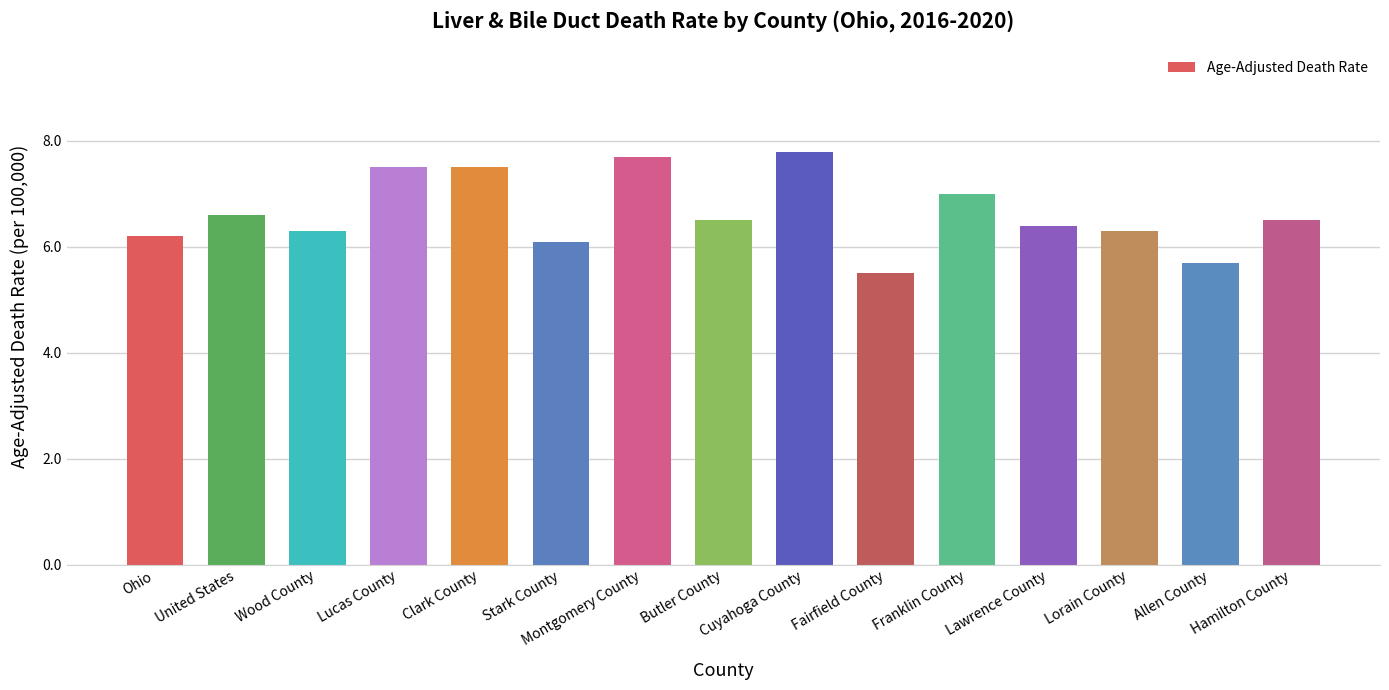

What is the change in value from Montgomery County to Hamilton County?

-1.2